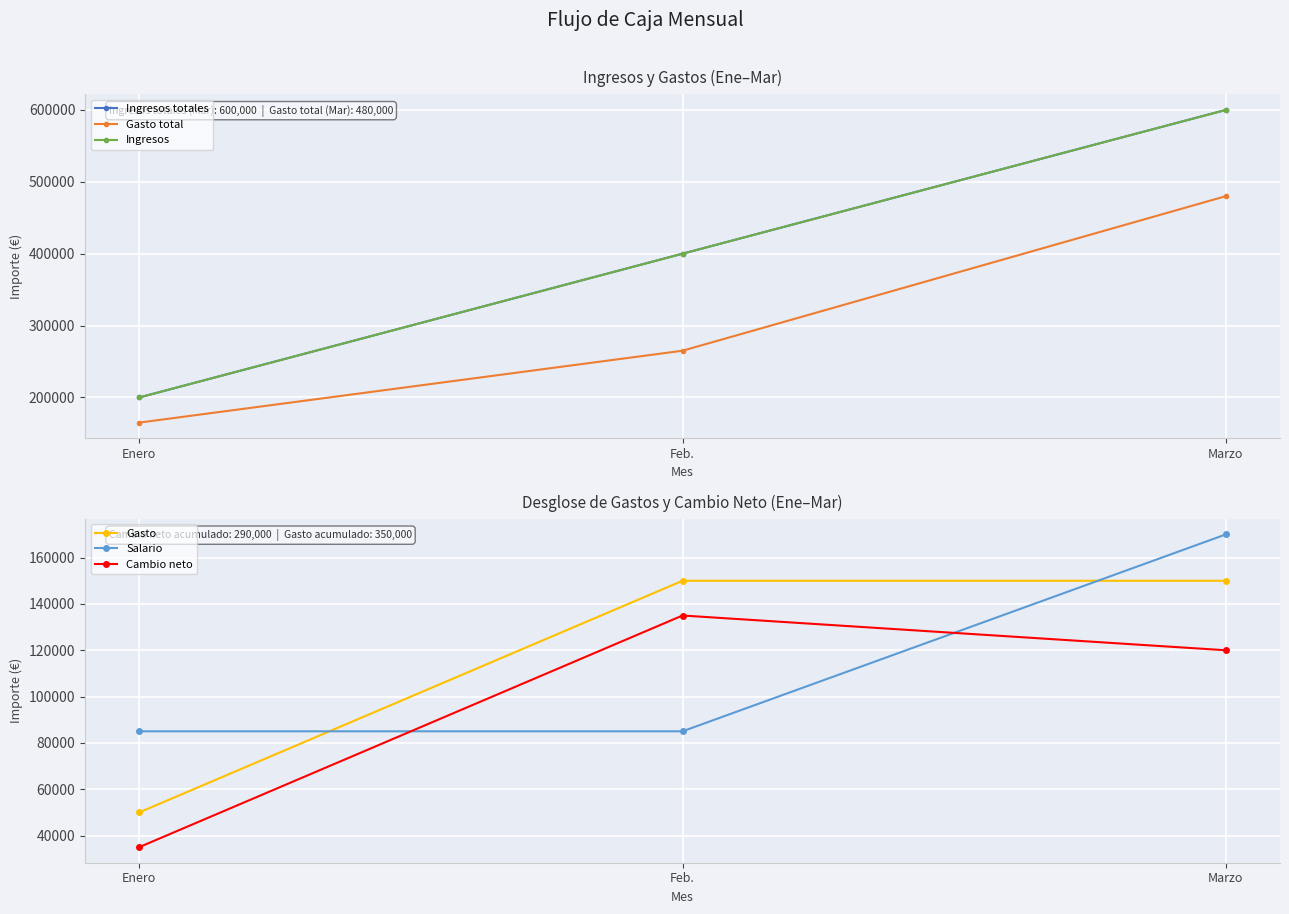

What is the total value across all series at Marzo?

2120000